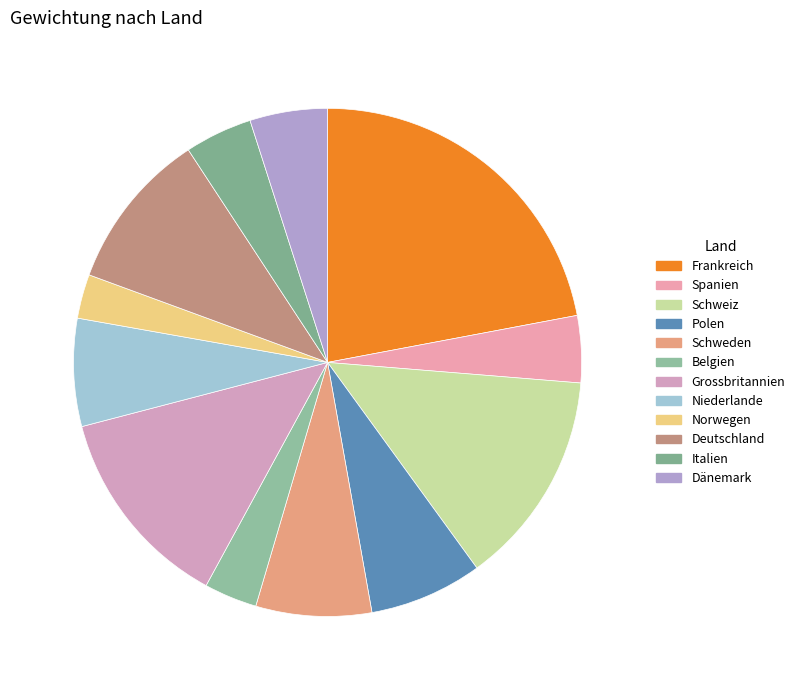

What percentage is the Dänemark slice, to the nearest percent?

5%